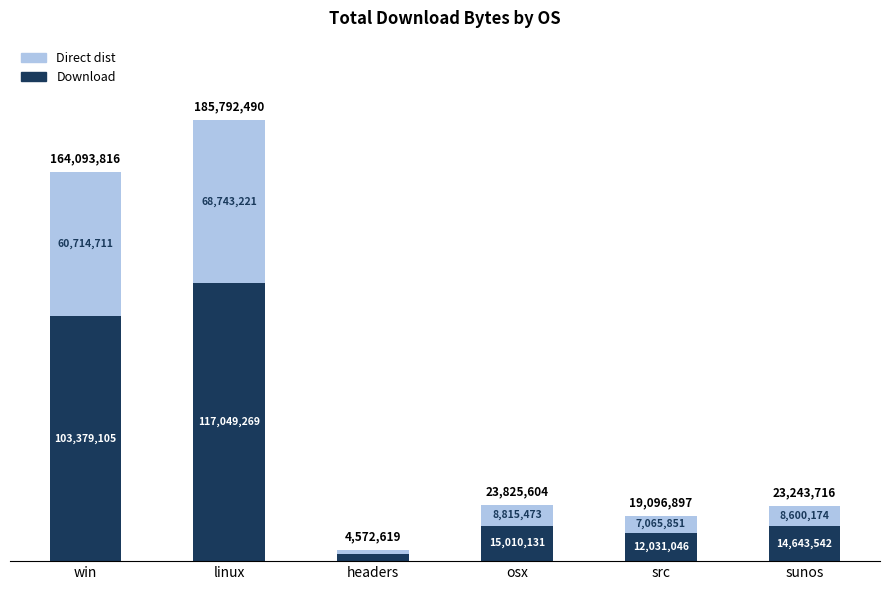

Does the chart contain any negative values?

No